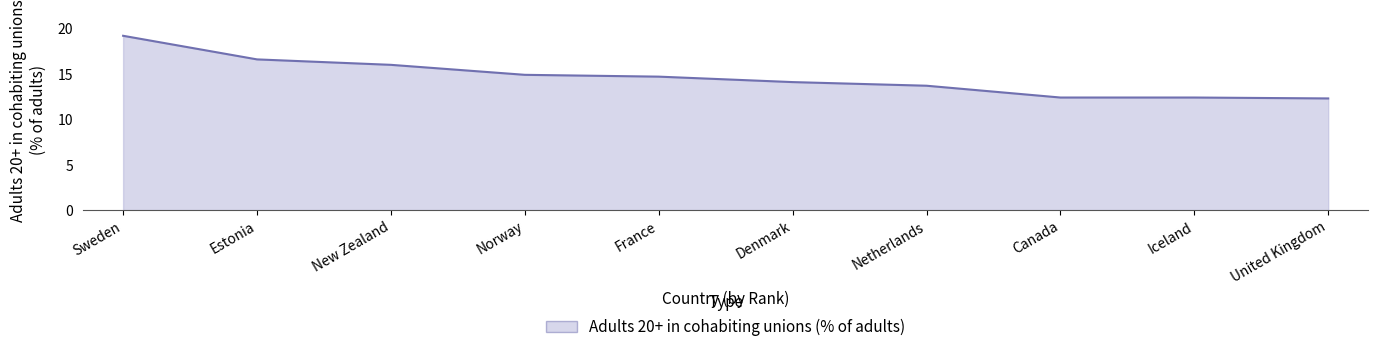

Which label corresponds to the largest value in the chart?

Sweden